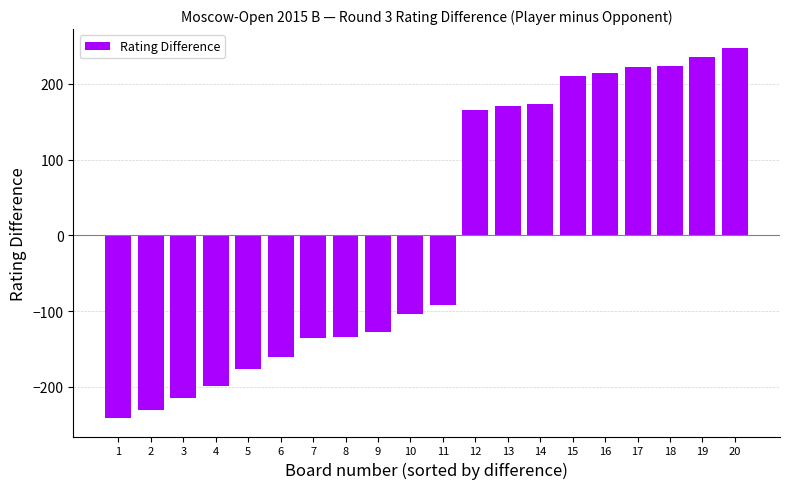

How many positive values are there?

9